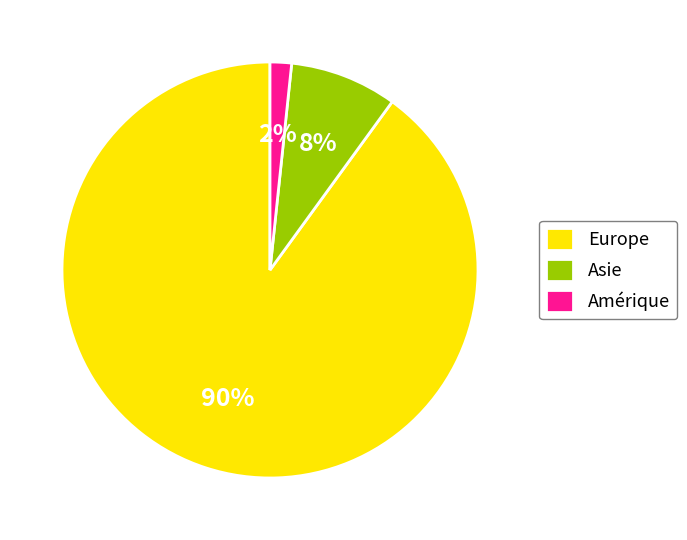

What is the smallest slice in the pie chart?

Amérique